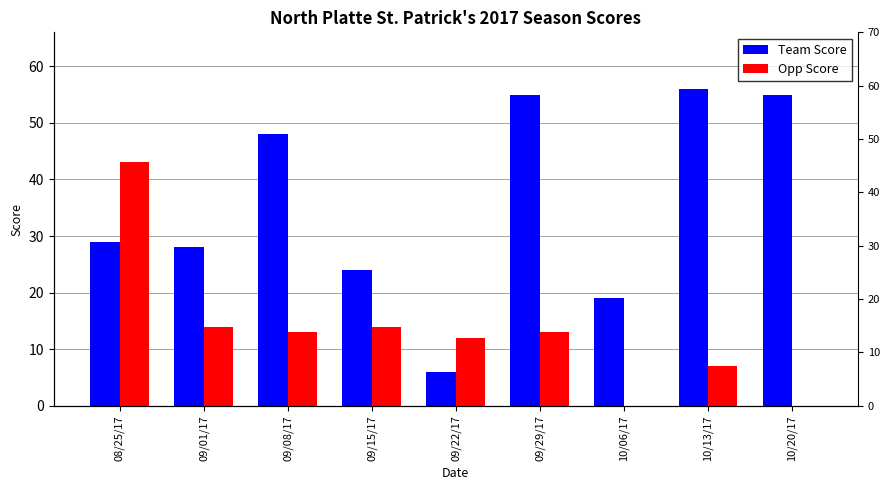

Reading left to right, extract all data points from this chart.

Team Score: 08/25/17=29	09/01/17=28	09/08/17=48	09/15/17=24	09/22/17=6	09/29/17=55	10/06/17=19	10/13/17=56	10/20/17=55
Opp Score: 08/25/17=43	09/01/17=14	09/08/17=13	09/15/17=14	09/22/17=12	09/29/17=13	10/06/17=0	10/13/17=7	10/20/17=0